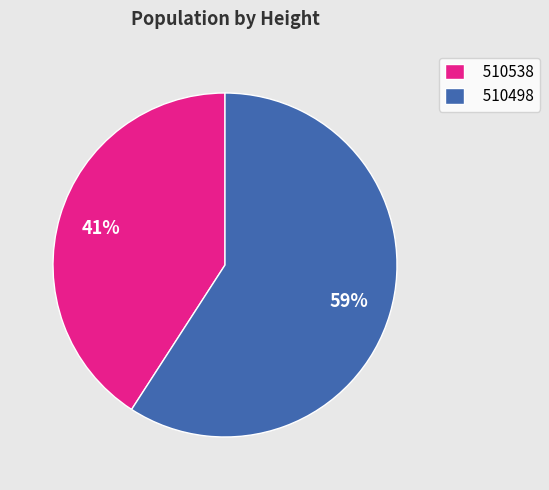

What is the ratio of the value at 510498 to the value at 510538?

1.4